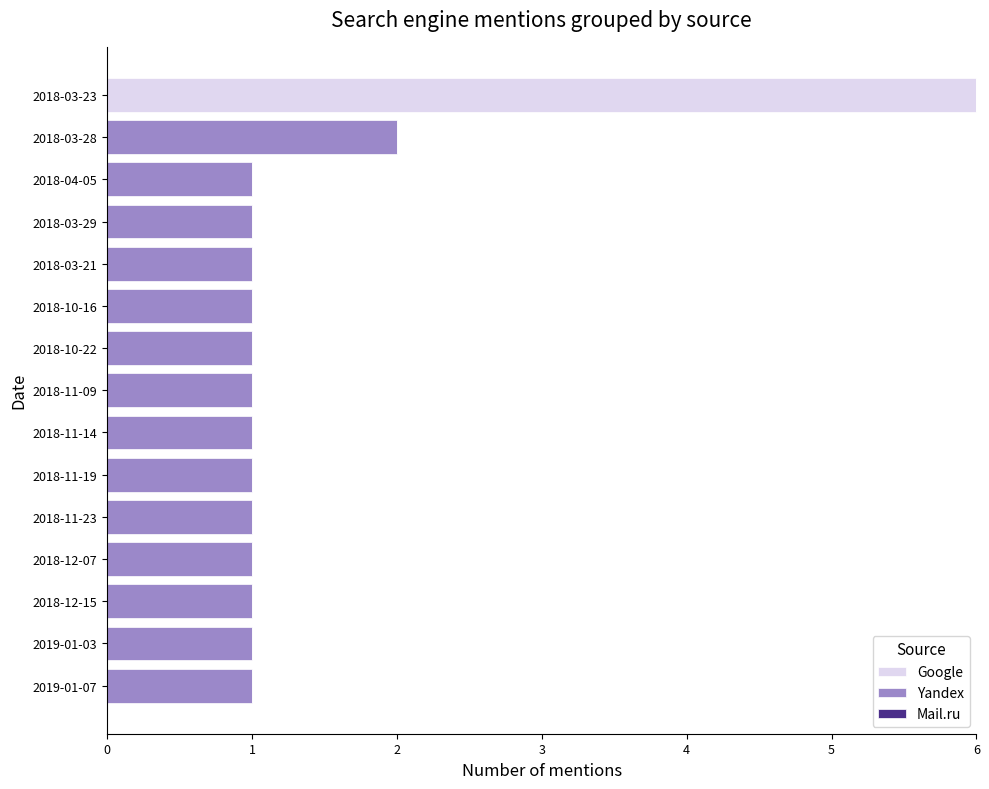

True or false: Google has a value of 0 at 2018-10-22.

True